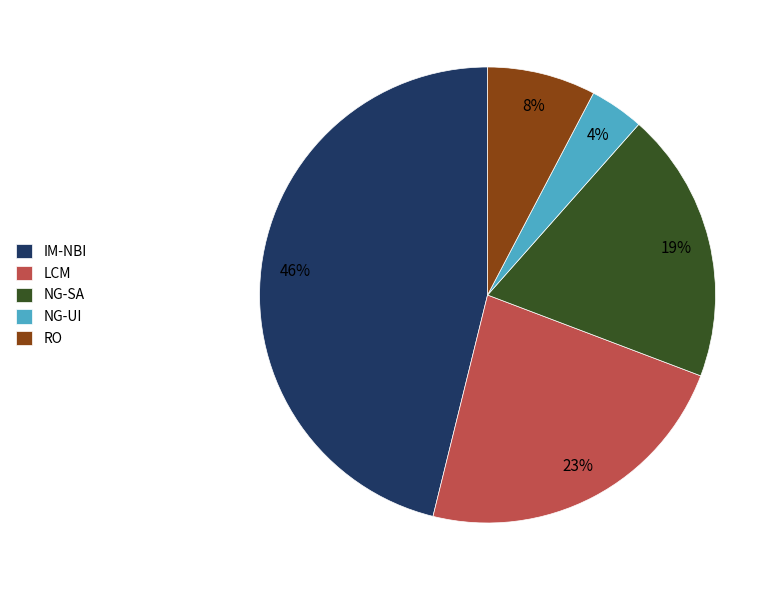

To the nearest percent, what is the difference between the IM-NBI and RO slice percentages?

38%